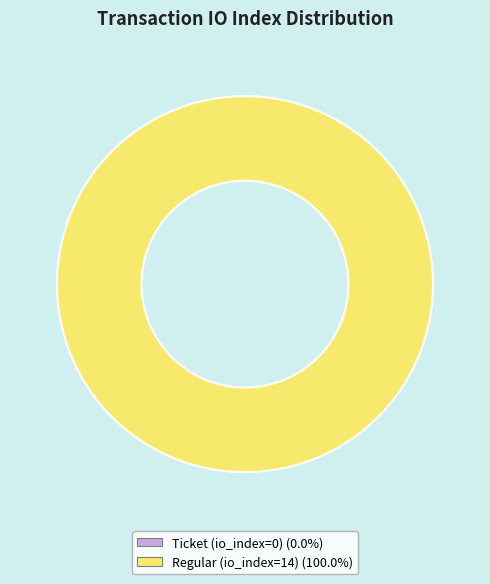

Count the number of slices in the pie.

2